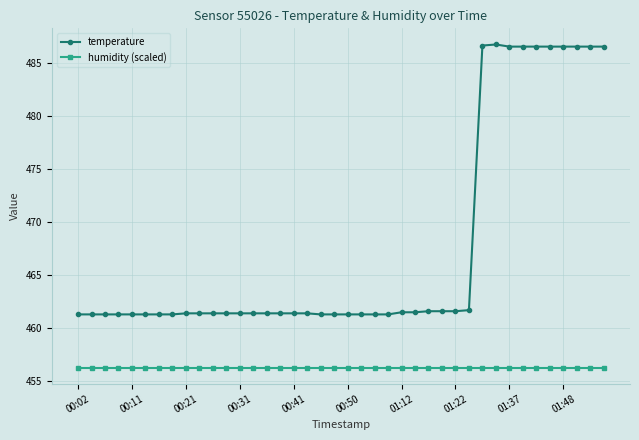

True or false: temperature and humidity (scaled) intersect in this chart.

False